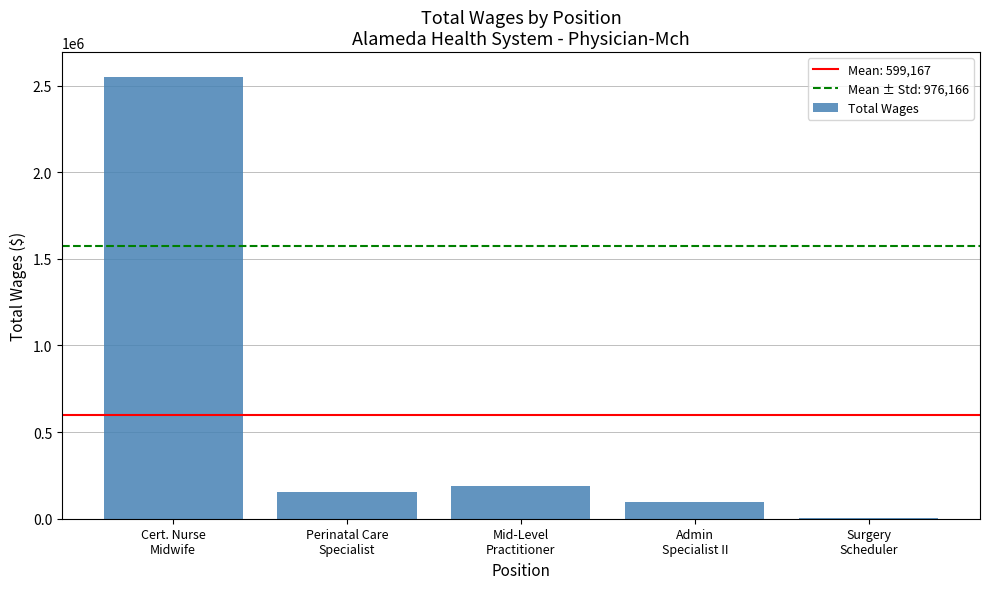

What is the average value?

599167